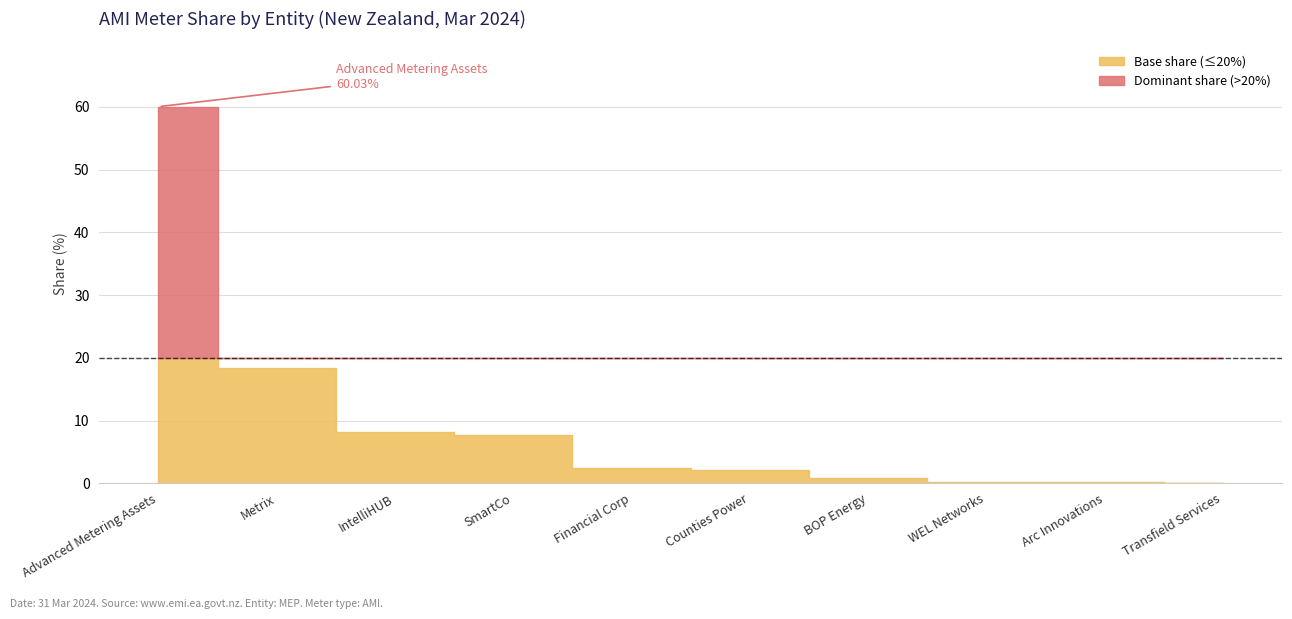

Reading left to right, transcribe all the data shown in this chart.

Advanced Metering Assets=60.0	Metrix=18.3	IntelliHUB=8.2	SmartCo=7.7	Financial Corp=2.5	Counties Power=2.1	BOP Energy=0.8	WEL Networks=0.2	Arc Innovations=0.1	Transfield Services=0.0